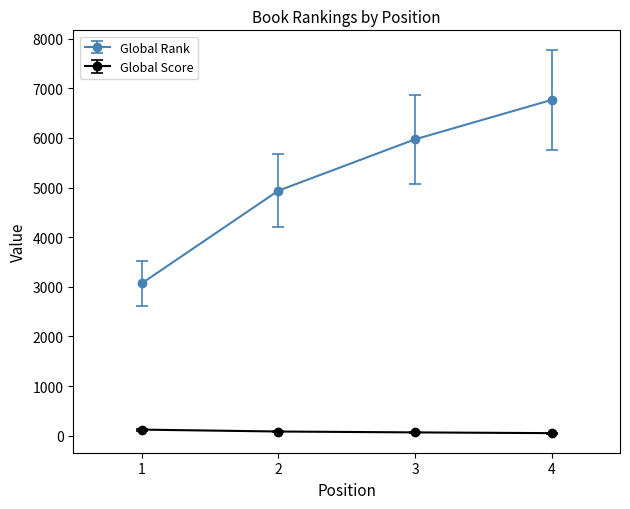

Rank the series by their average value, from lowest to highest.

Global Score, Global Rank